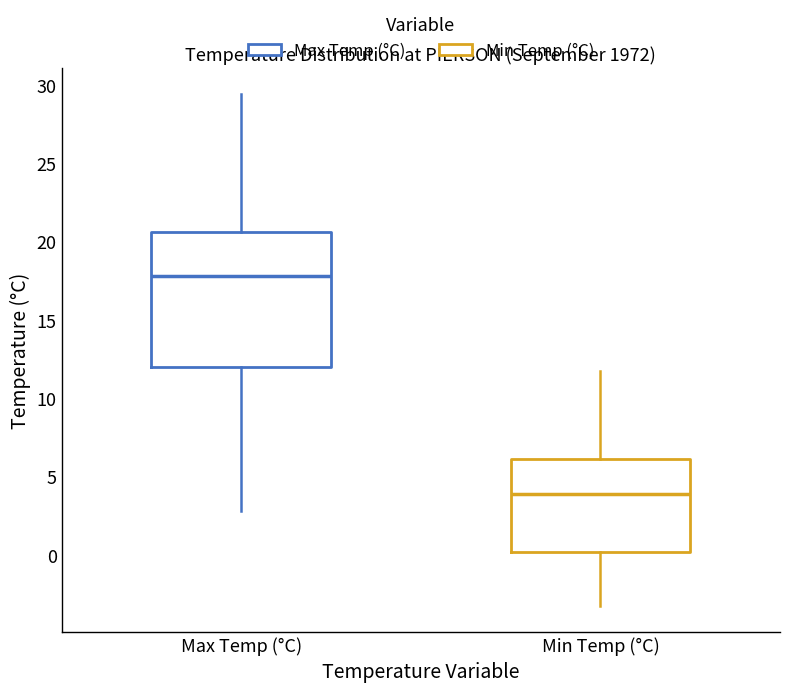

Comparing the boxes themselves (not the whiskers), which one is the tallest?

Max Temp (°C)